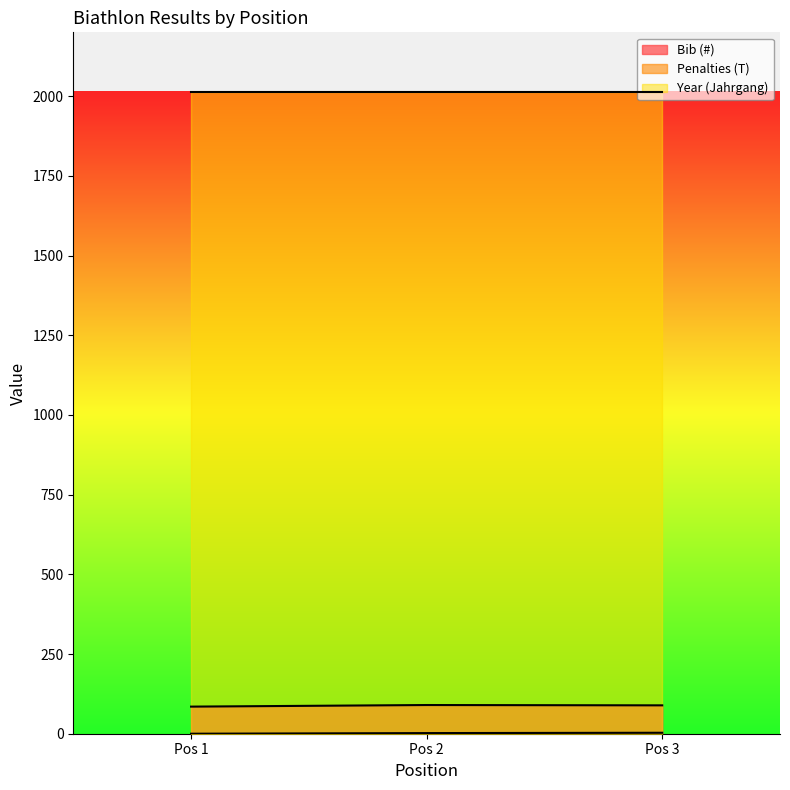

Which series has the largest total across all categories?

Year (Jahrgang)